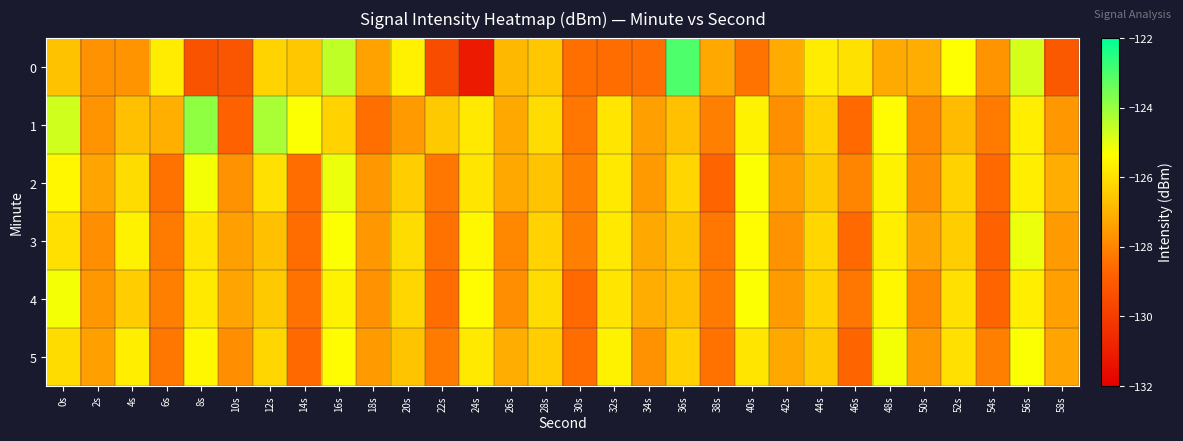

Which has a higher value, 44s or 26s?

44s